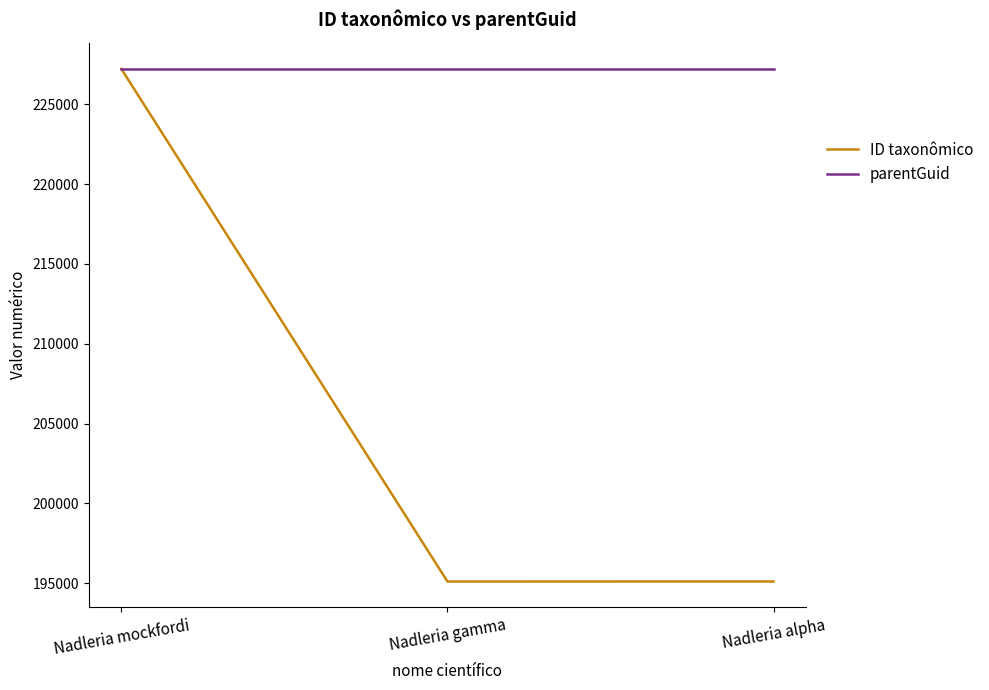

Which series has the largest range (max minus min)?

ID taxonômico